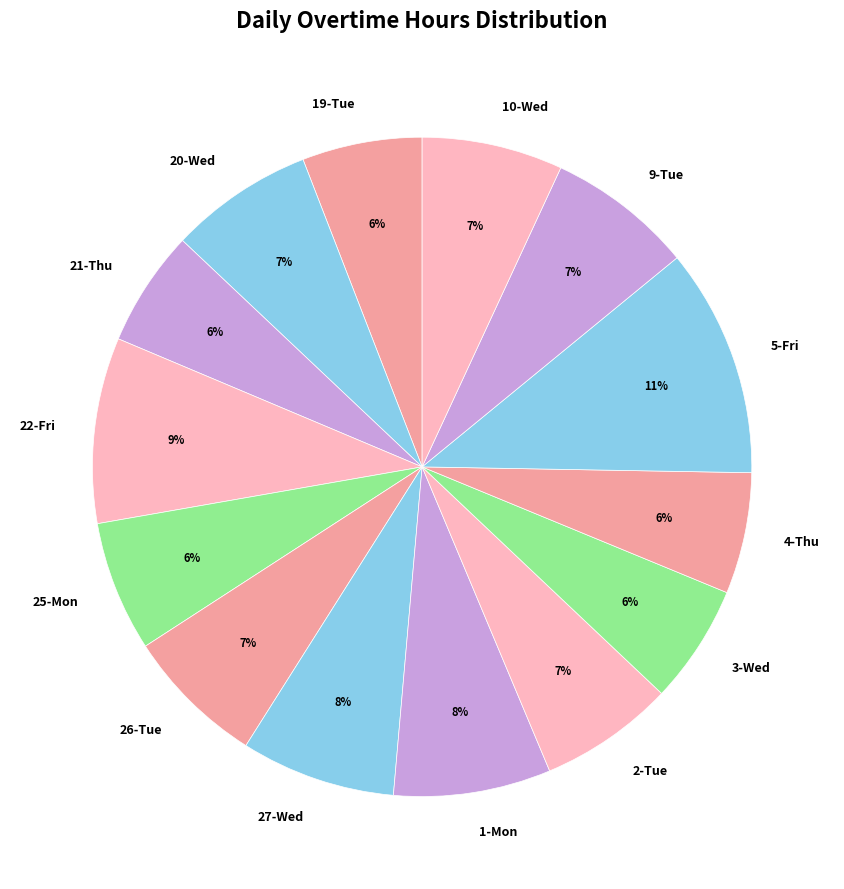

To the nearest percent, what percentage of the pie is 22-Fri?

9%